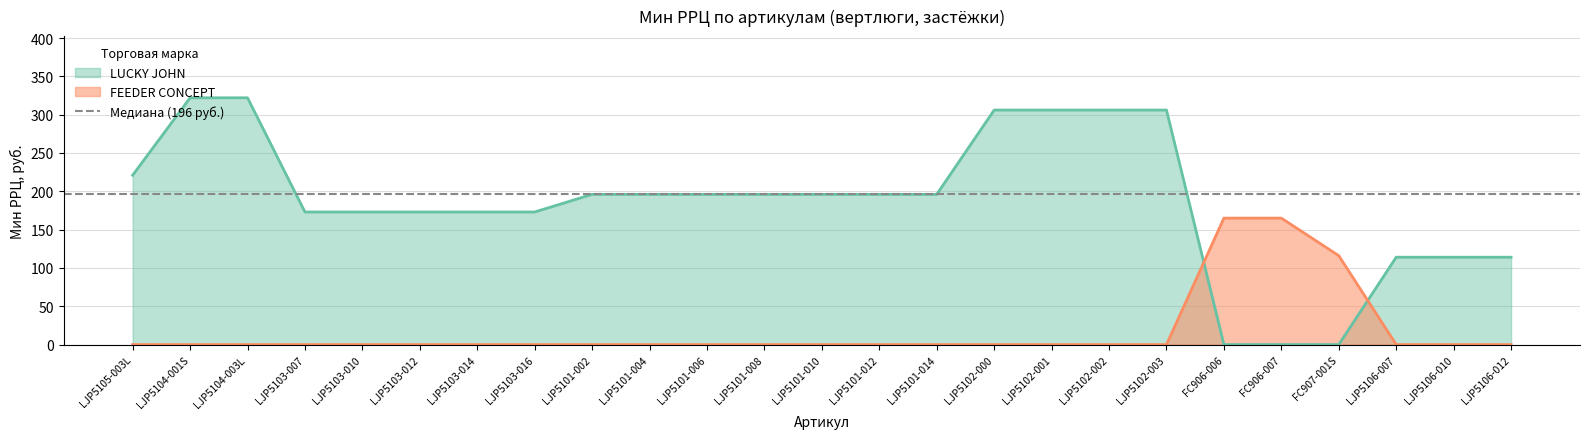

What is the maximum value shown in the chart?

322